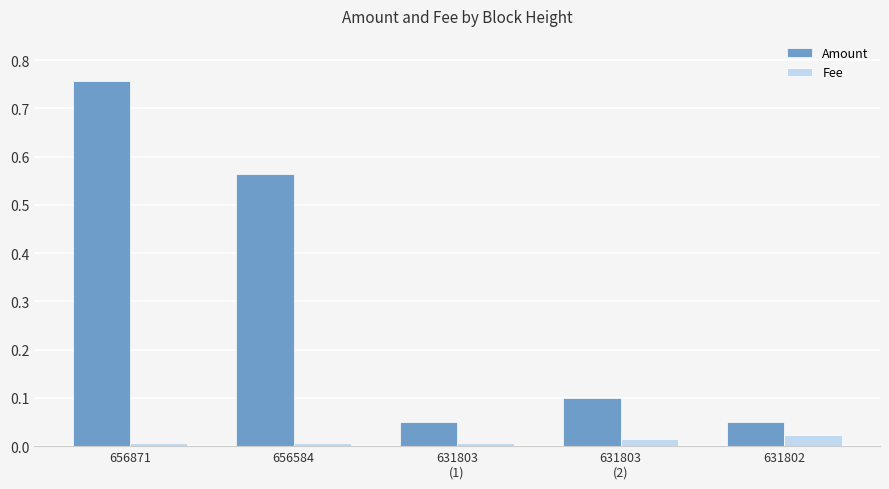

Rank the series by their maximum value, from lowest to highest.

Fee, Amount